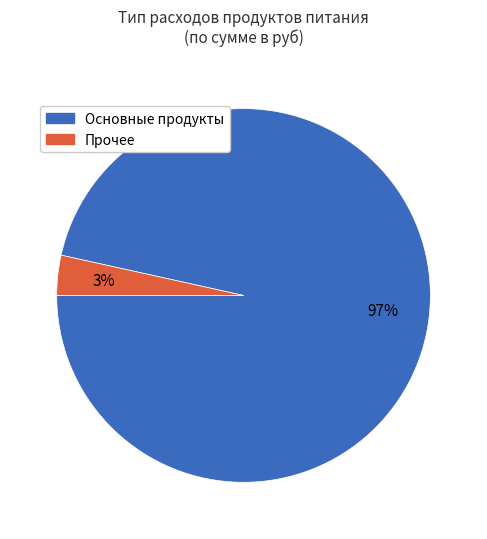

To the nearest percent, what is the average slice percentage?

50%